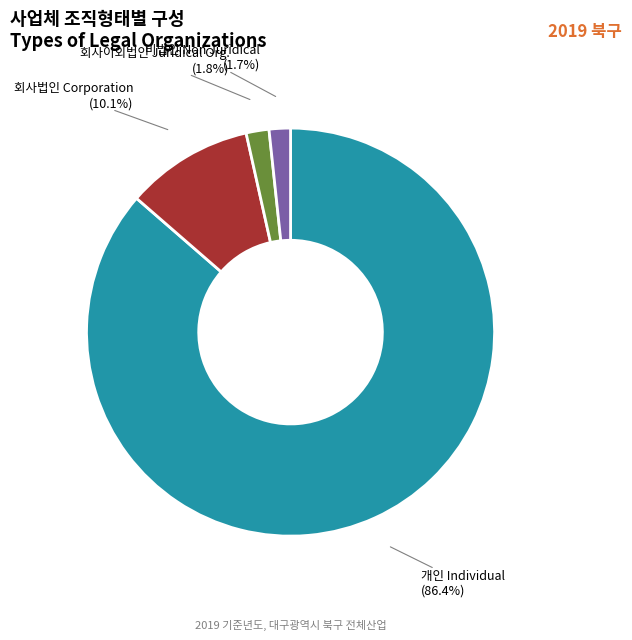

Which slice is the largest?

개인 Individual